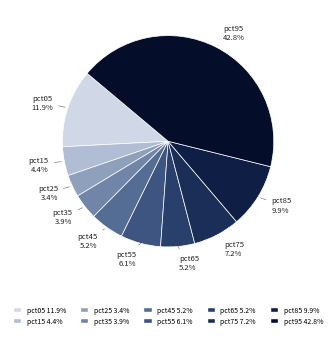

What percentage do pct65 and pct75 together represent?

12.4%